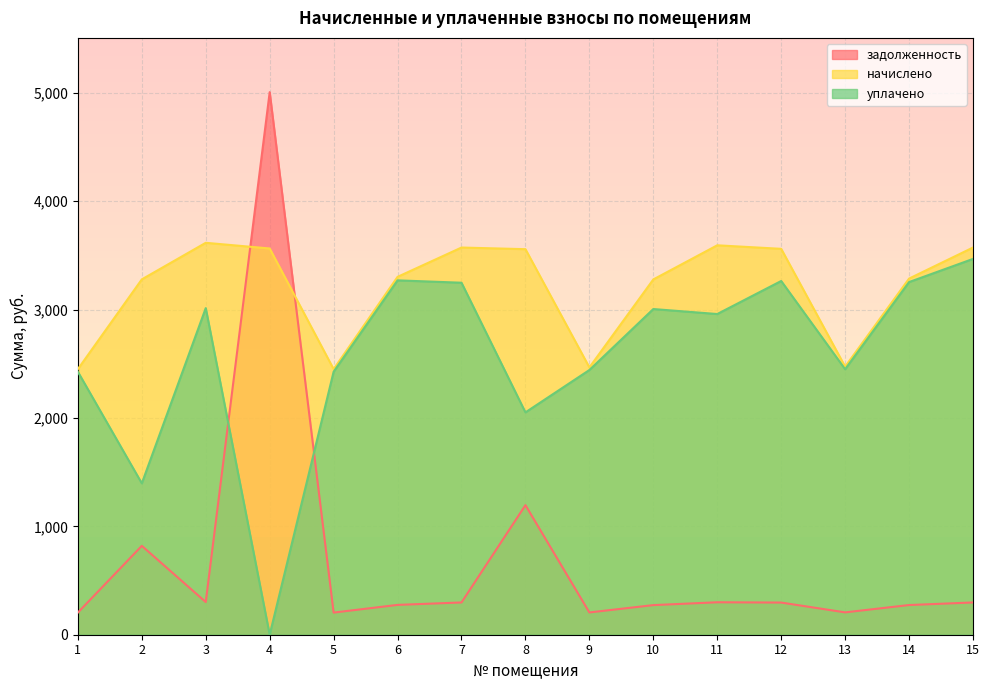

Reading left to right, transcribe all the data shown in this chart.

задолженность: 1=204.2	2=820.0	3=301.3	4=5005.9	5=204.2	6=275.1	7=297.7	8=1195.4	9=205.5	10=273.2	11=299.4	12=296.7	13=206.1	14=273.8	15=297.7
начислено: 1=2450.4	2=3278.6	3=3616.0	4=3563.5	5=2450.4	6=3301.8	7=3572.3	8=3557.2	9=2466.4	10=3277.9	11=3592.9	12=3560.3	13=2473.6	14=3285.8	15=3572.3
уплачено: 1=2426.0	2=1396.8	3=3013.3	4=0.0	5=2426.4	6=3269.4	7=3247.6	8=2051.4	9=2442.2	10=3004.8	11=2958.9	12=3263.6	13=2449.5	14=3253.6	15=3467.2